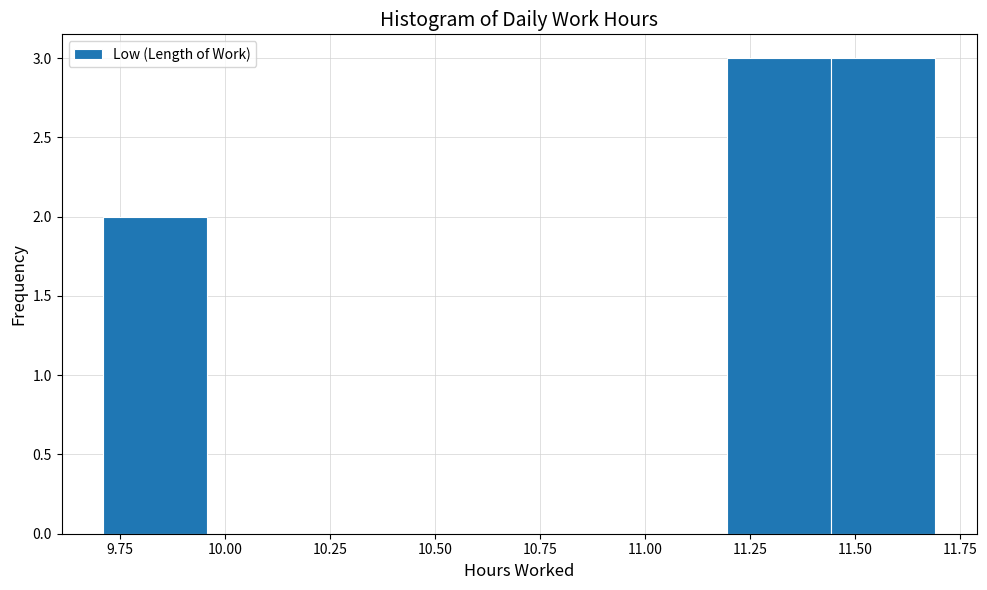

Reading left to right, list every bar in this chart as the range it spans on the x-axis followed by its height. Neither the bar edges nor the heights are printed on the chart, so give them approximately, as read against the axes.

9.70 to 9.95: 2
9.95 to 10.20: 0
10.20 to 10.45: 0
10.45 to 10.70: 0
10.70 to 10.95: 0
10.95 to 11.20: 0
11.20 to 11.45: 3
11.45 to 11.70: 3